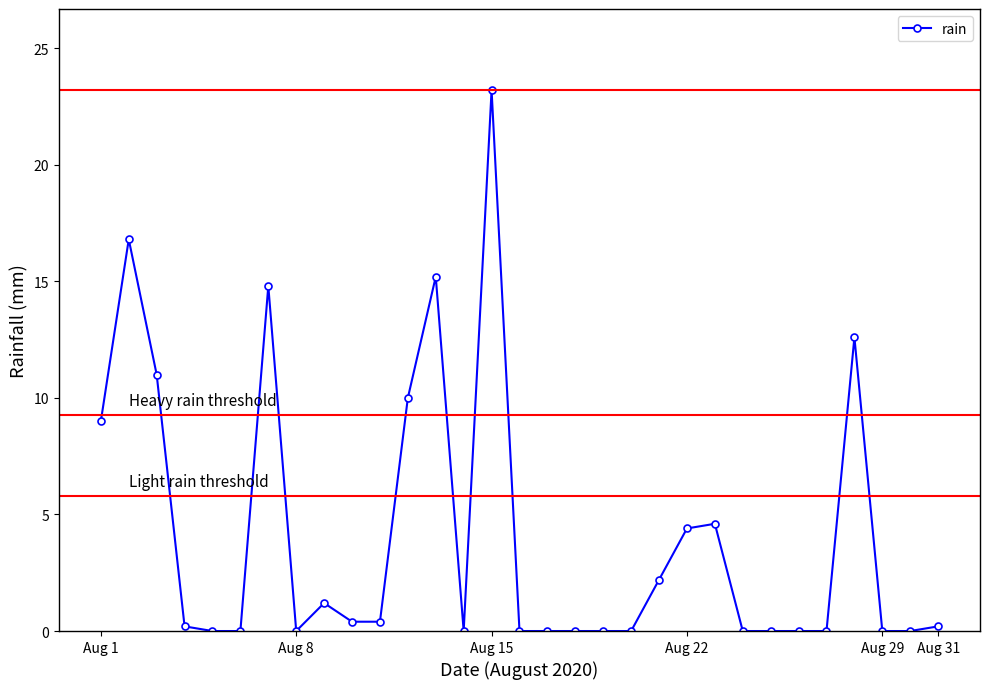

What is the greatest value displayed?

23.2